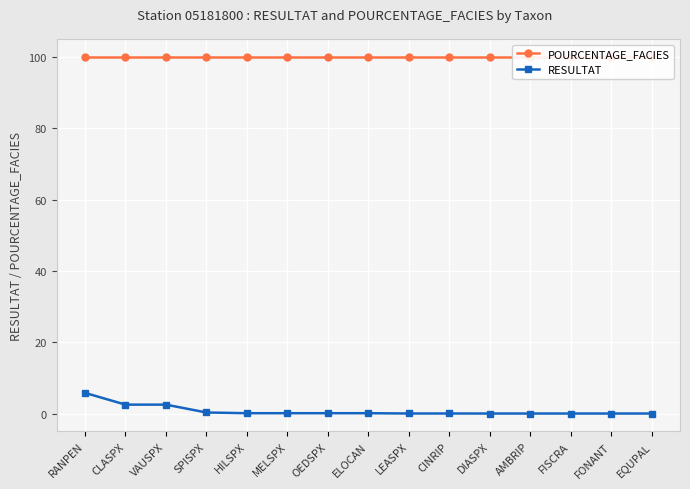

True or false: POURCENTAGE_FACIES and RESULTAT intersect in this chart.

False